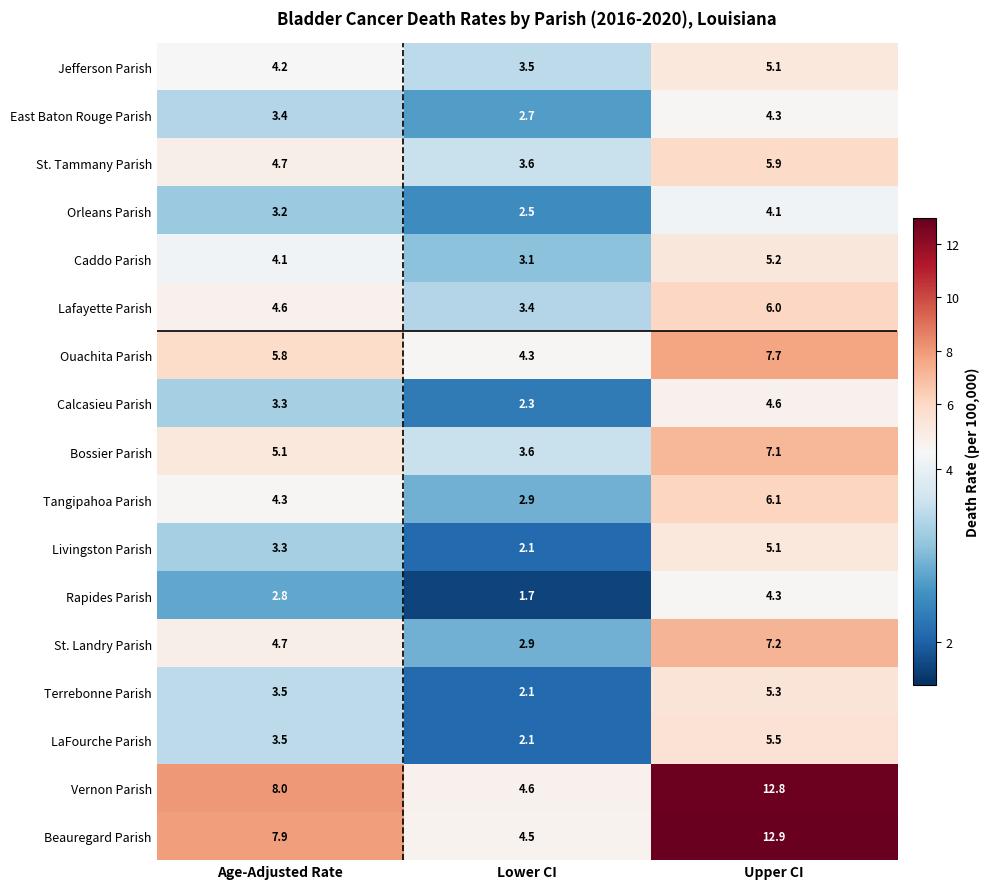

Which series has the largest total across all categories?

Vernon Parish